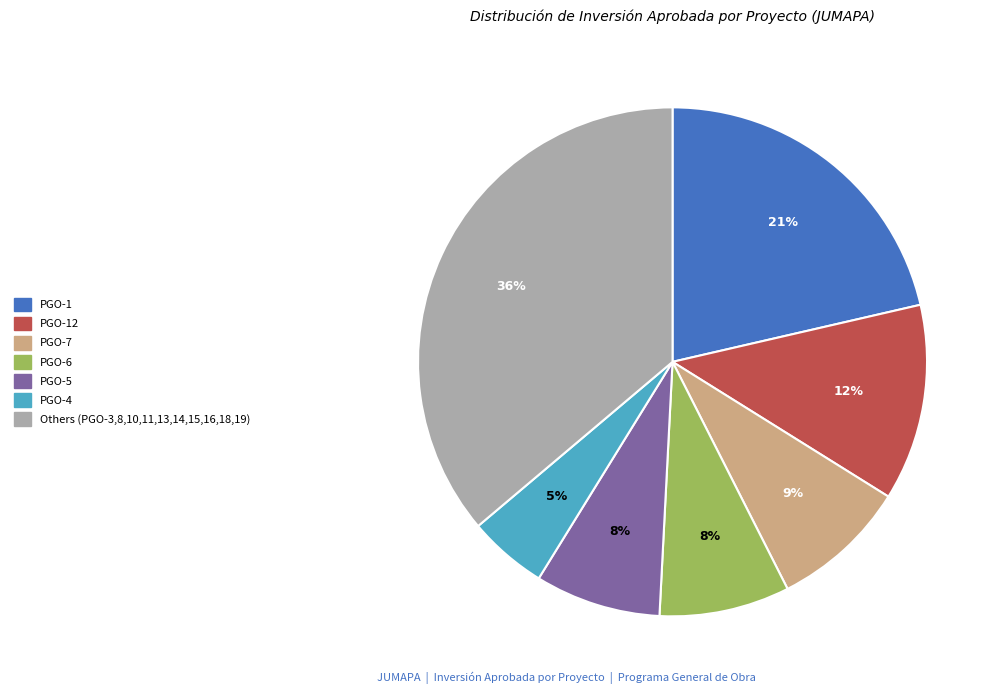

Count the number of slices in the pie.

7